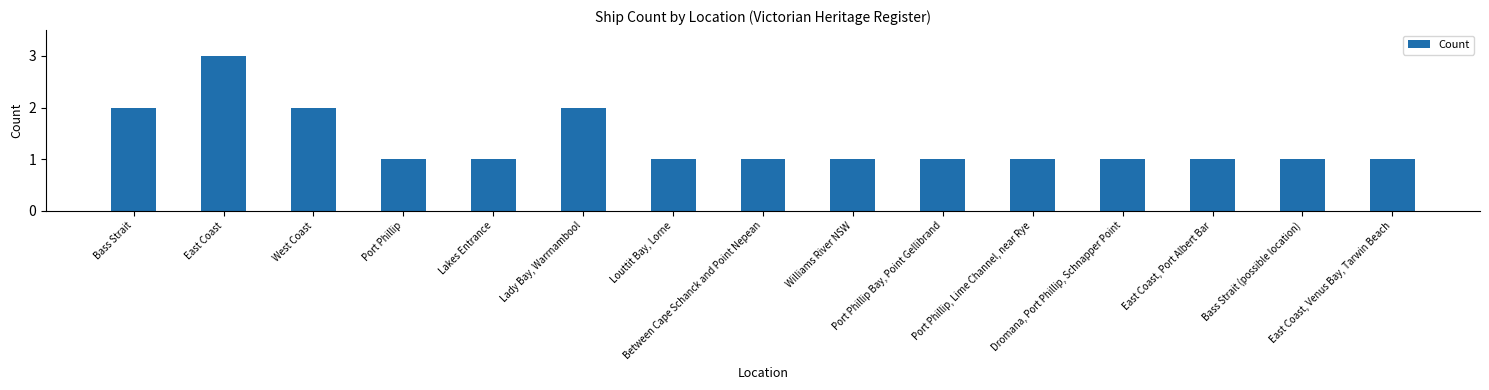

What is the greatest value displayed?

3